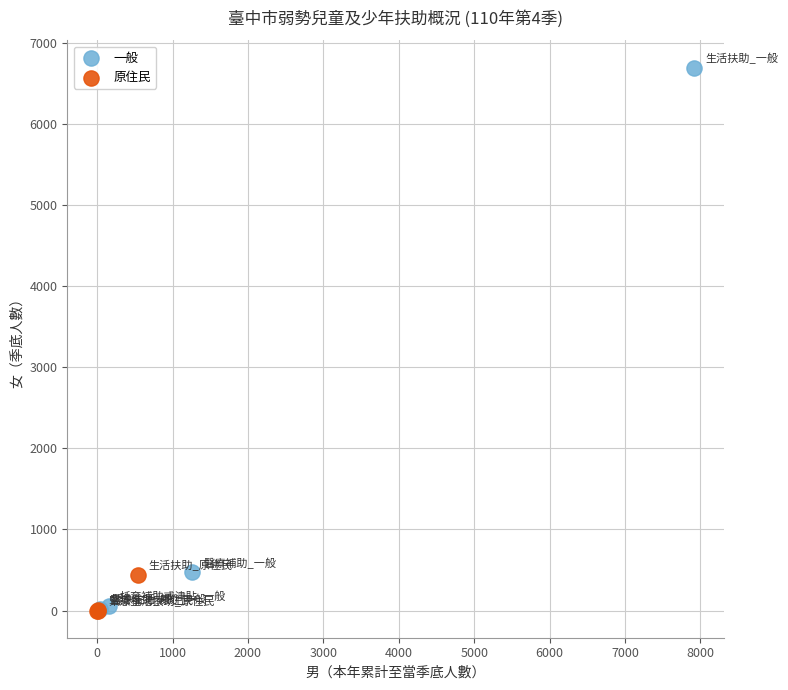

Which series reaches the maximum Y coordinate?

一般